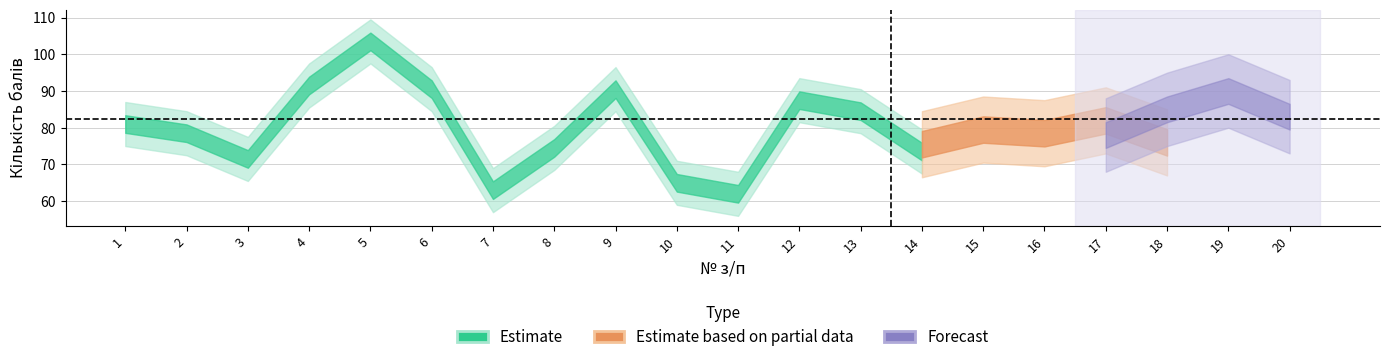

What is the difference between the maximum and minimum values in the Estimate series?

41.5